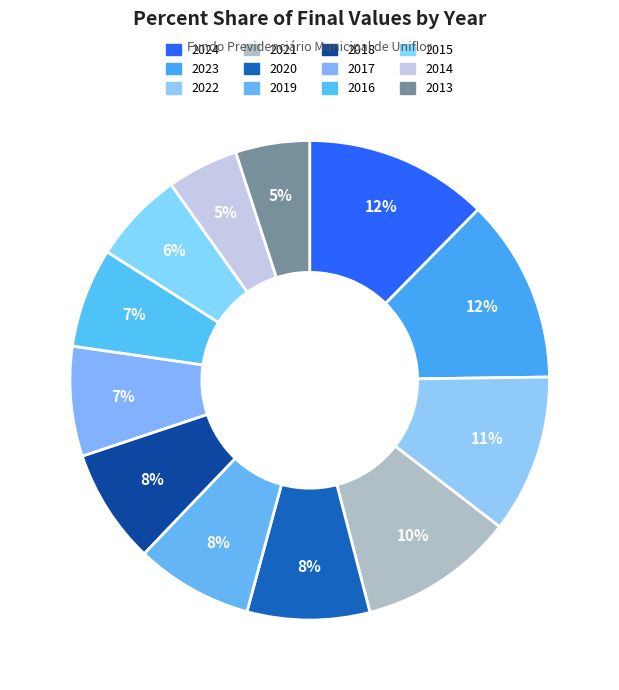

How many slices are in this pie chart?

12